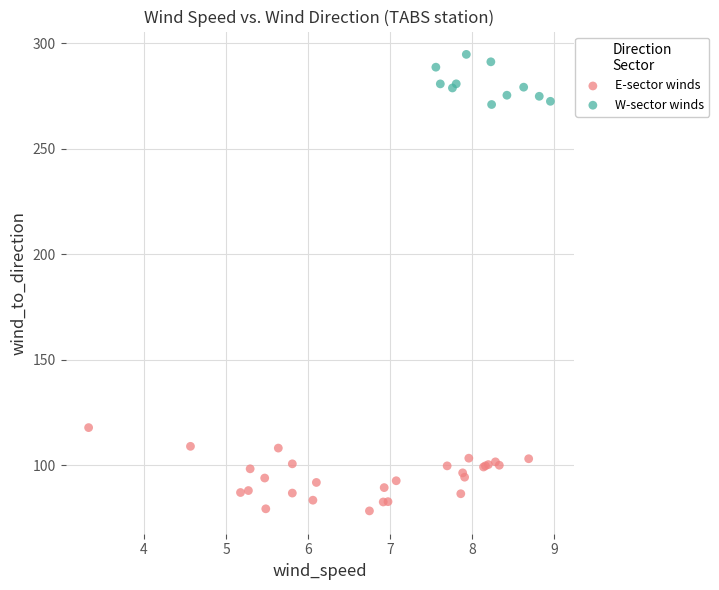

Which series reaches the minimum Y coordinate?

E-sector winds